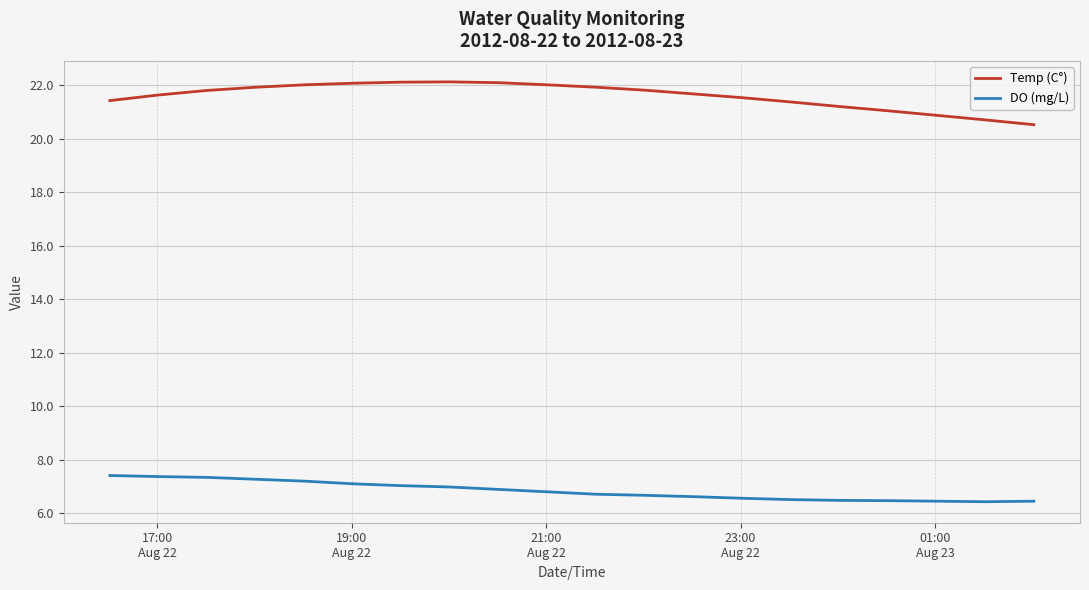

What is the smallest value displayed?

6.4